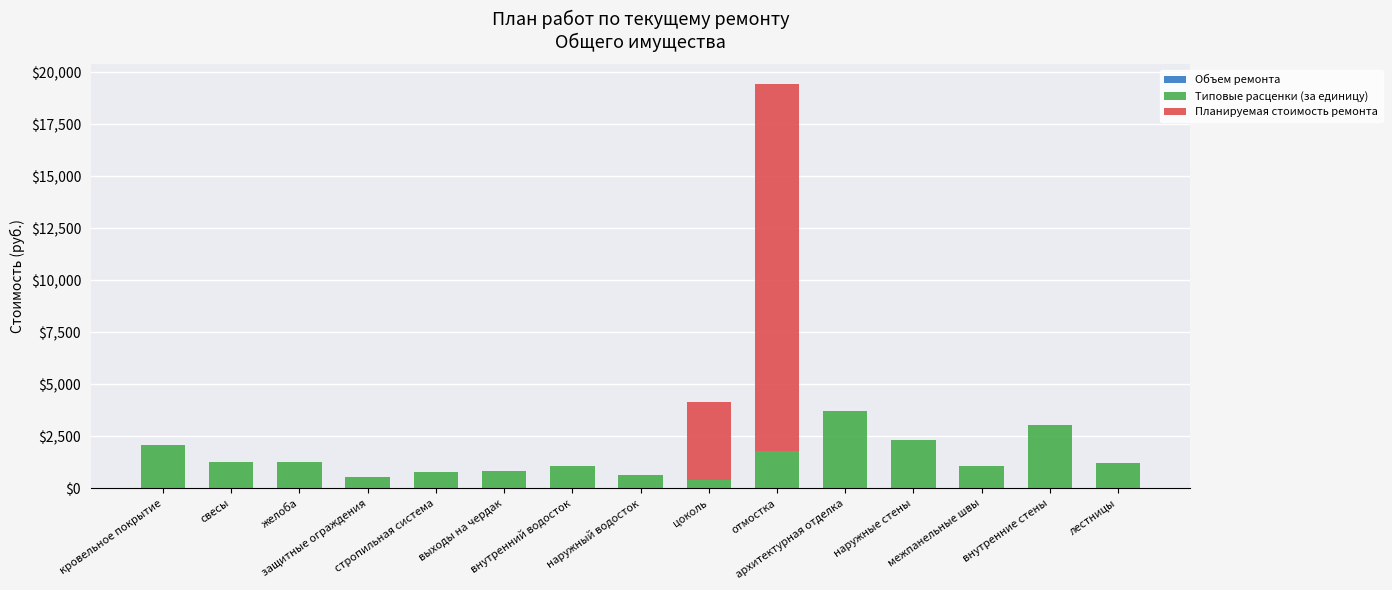

What is the total value across all series at внутренние стены?

3024.4